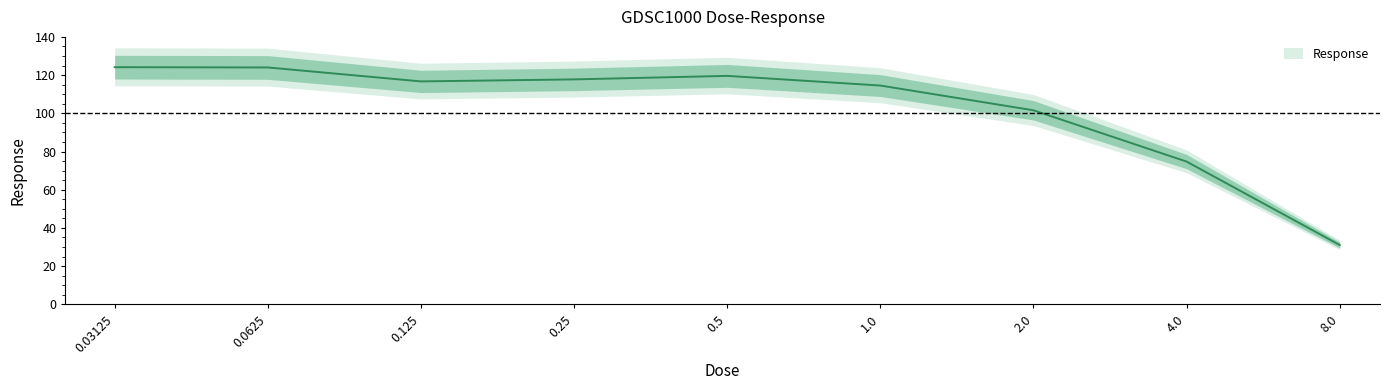

Rank the categories by value from highest to lowest.

0.03125, 0.0625, 0.5, 0.25, 0.125, 1.0, 2.0, 4.0, 8.0